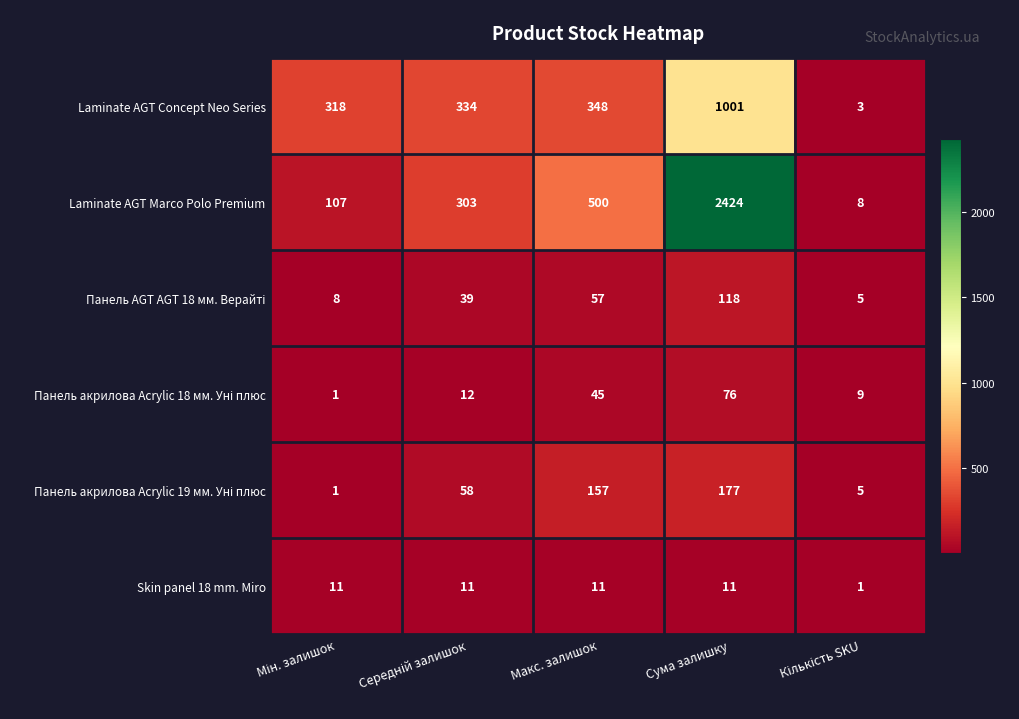

At which category is the sum across all series the highest?

Сума залишку